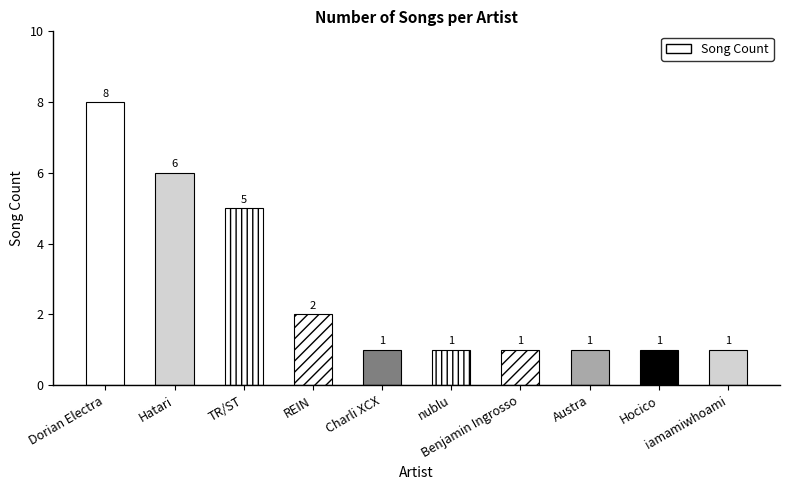

What is the value of the 2nd bar from the left?

6